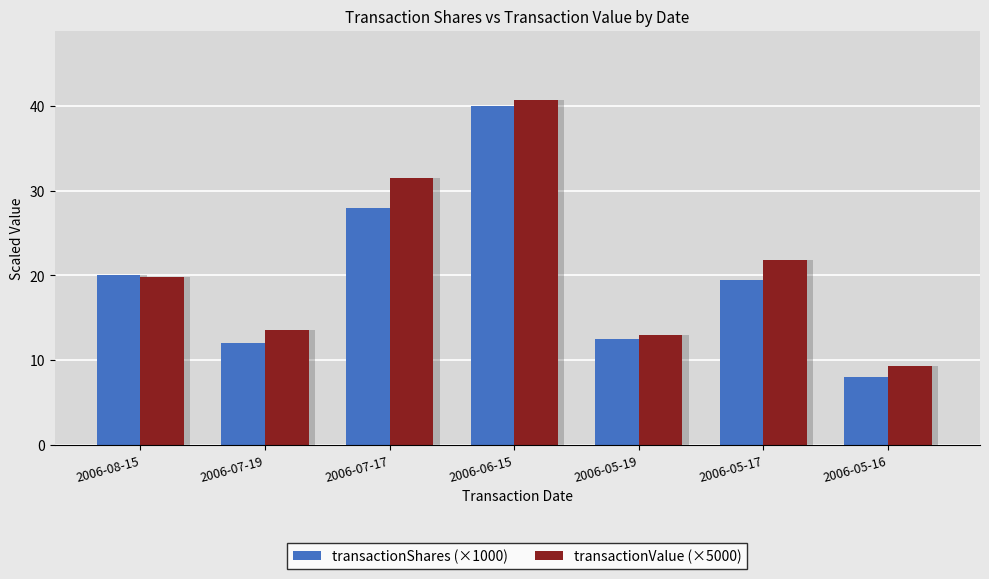

Rank the series by their maximum value, from highest to lowest.

transactionValue (×5000), transactionShares (×1000)